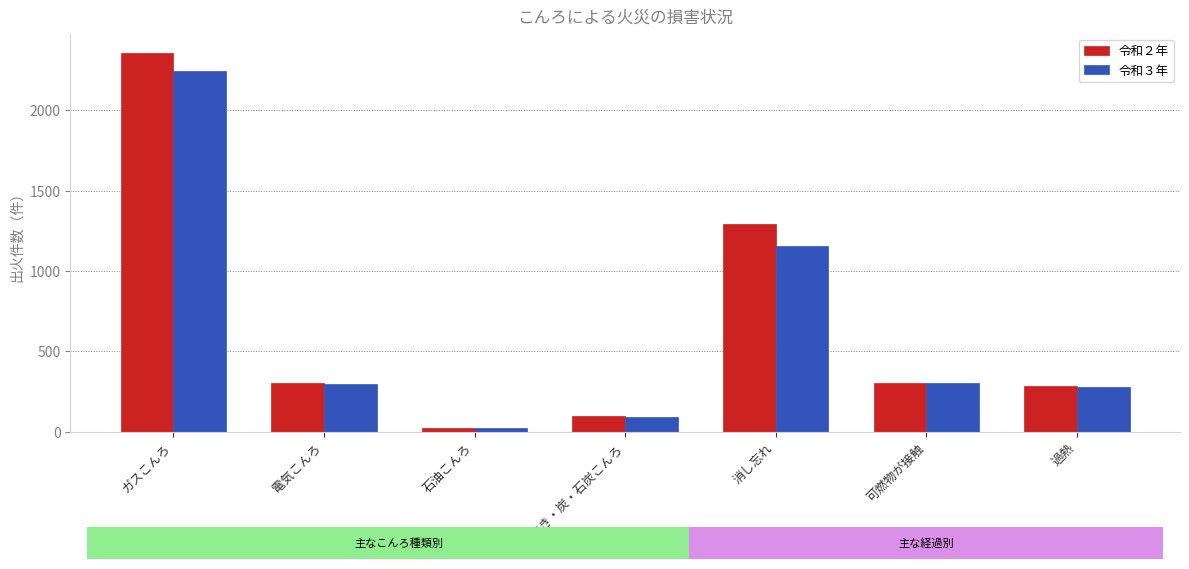

What is the highest value of the 令和２年 series?

2359